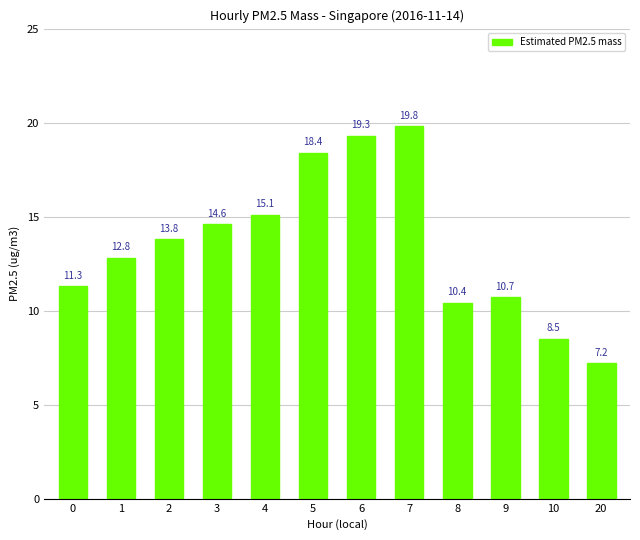

What is the change in value from 2 to 9?

-3.1